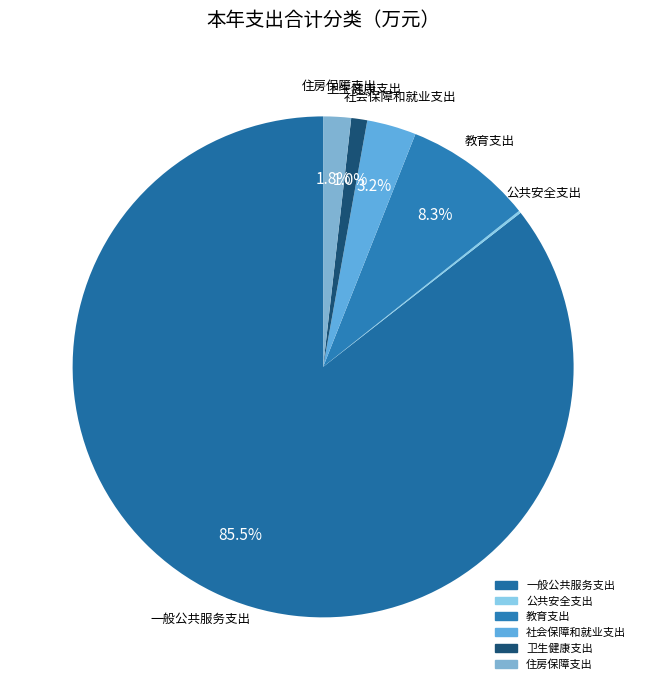

What is the ratio of the value at 教育支出 to the value at 住房保障支出?

4.6